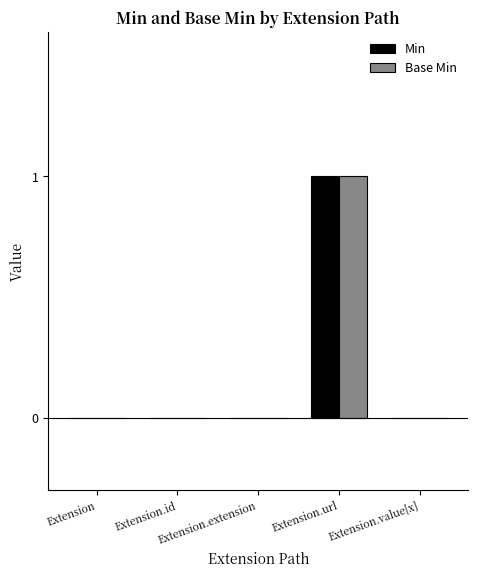

What are all the series names shown in the legend?

Min, Base Min